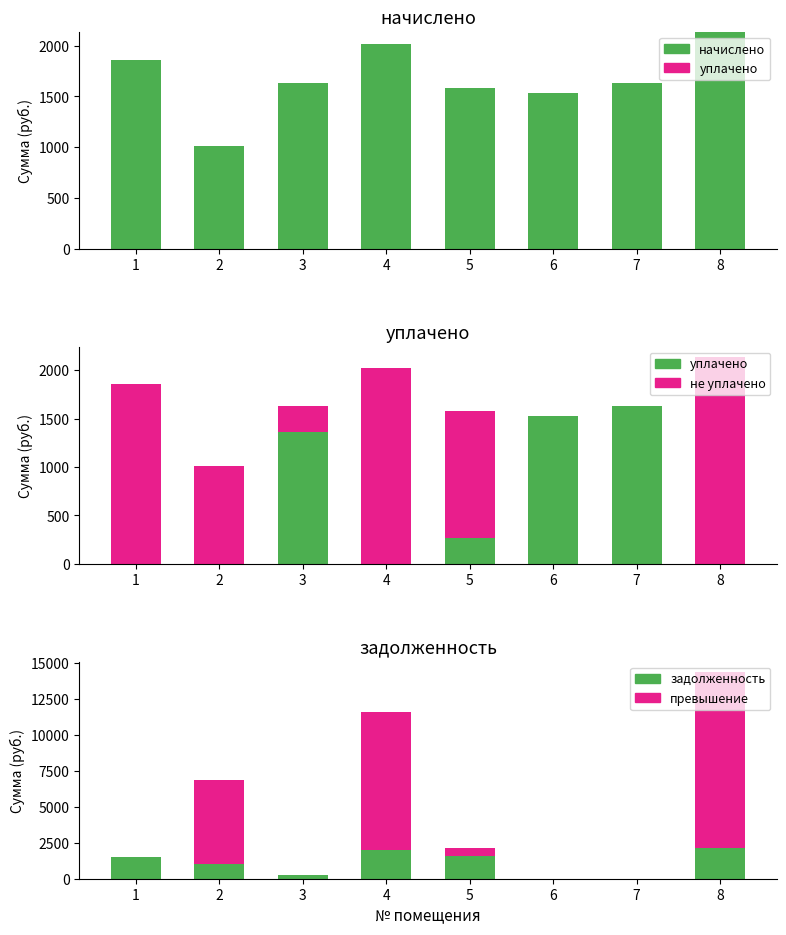

Which has a higher value, 8 or 2?

8